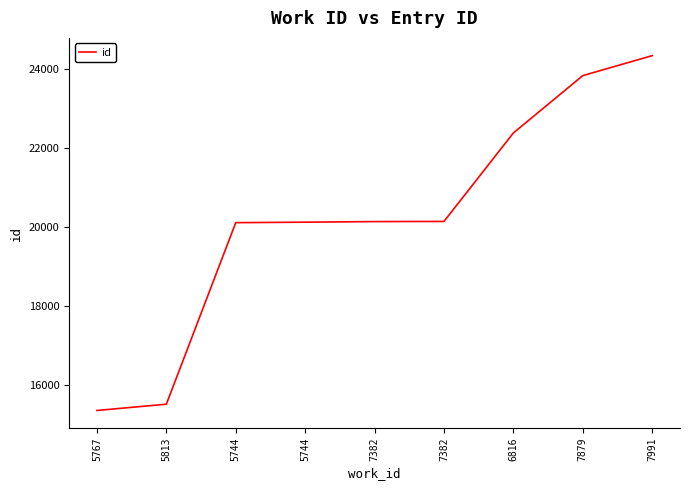

What is the difference between the values at 7382 and 7382?

4